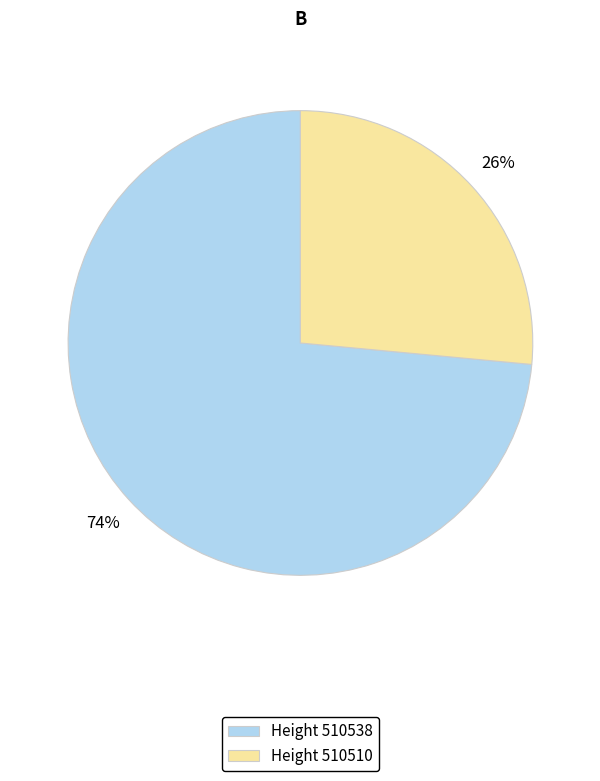

Which category has the biggest portion of the pie?

Height 510538